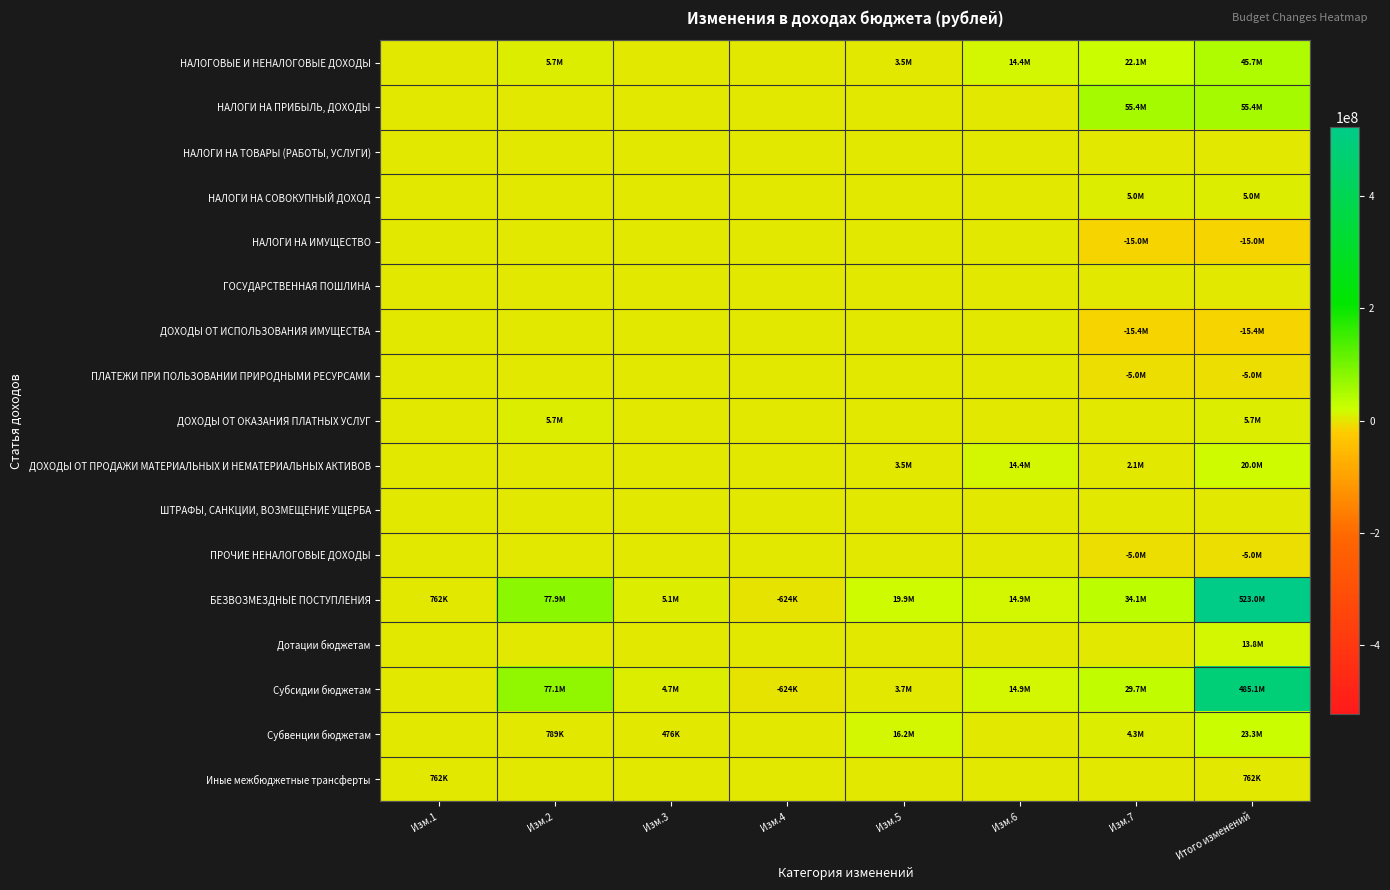

Reading left to right, what are all the values shown in this chart?

НАЛОГОВЫЕ И НЕНАЛОГОВЫЕ ДОХОДЫ: Изм.1=0	Изм.2=5652500	Изм.3=0	Изм.4=0	Изм.5=3500000	Изм.6=14400000	Изм.7=22105000	Итого изменений=45657500
НАЛОГИ НА ПРИБЫЛЬ, ДОХОДЫ: Изм.1=0	Изм.2=0	Изм.3=0	Изм.4=0	Изм.5=0	Изм.6=0	Изм.7=55410218	Итого изменений=55410218
НАЛОГИ НА ТОВАРЫ (РАБОТЫ, УСЛУГИ): Изм.1=0	Изм.2=0	Изм.3=0	Изм.4=0	Изм.5=0	Изм.6=0	Изм.7=0	Итого изменений=0
НАЛОГИ НА СОВОКУПНЫЙ ДОХОД: Изм.1=0	Изм.2=0	Изм.3=0	Изм.4=0	Изм.5=0	Изм.6=0	Изм.7=4976000	Итого изменений=4976000
НАЛОГИ НА ИМУЩЕСТВО: Изм.1=0	Изм.2=0	Изм.3=0	Изм.4=0	Изм.5=0	Изм.6=0	Изм.7=-15000000	Итого изменений=-15000000
ГОСУДАРСТВЕННАЯ ПОШЛИНА: Изм.1=0	Изм.2=0	Изм.3=0	Изм.4=0	Изм.5=0	Изм.6=0	Изм.7=0	Итого изменений=0
ДОХОДЫ ОТ ИСПОЛЬЗОВАНИЯ ИМУЩЕСТВА: Изм.1=0	Изм.2=0	Изм.3=0	Изм.4=0	Изм.5=0	Изм.6=0	Изм.7=-15380000	Итого изменений=-15380000
ПЛАТЕЖИ ПРИ ПОЛЬЗОВАНИИ ПРИРОДНЫМИ РЕСУРСАМИ: Изм.1=0	Изм.2=0	Изм.3=0	Изм.4=0	Изм.5=0	Изм.6=0	Изм.7=-5001218	Итого изменений=-5001218
ДОХОДЫ ОТ ОКАЗАНИЯ ПЛАТНЫХ УСЛУГ: Изм.1=0	Изм.2=5652500	Изм.3=0	Изм.4=0	Изм.5=0	Изм.6=0	Изм.7=0	Итого изменений=5652500
ДОХОДЫ ОТ ПРОДАЖИ МАТЕРИАЛЬНЫХ И НЕМАТЕРИАЛЬНЫХ АКТИВОВ: Изм.1=0	Изм.2=0	Изм.3=0	Изм.4=0	Изм.5=3500000	Изм.6=14400000	Изм.7=2100000	Итого изменений=20000000
ШТРАФЫ, САНКЦИИ, ВОЗМЕЩЕНИЕ УЩЕРБА: Изм.1=0	Изм.2=0	Изм.3=0	Изм.4=0	Изм.5=0	Изм.6=0	Изм.7=0	Итого изменений=0
ПРОЧИЕ НЕНАЛОГОВЫЕ ДОХОДЫ: Изм.1=0	Изм.2=0	Изм.3=0	Изм.4=0	Изм.5=0	Изм.6=0	Изм.7=-5000000	Итого изменений=-5000000
БЕЗВОЗМЕЗДНЫЕ ПОСТУПЛЕНИЯ: Изм.1=762000	Изм.2=77877461	Изм.3=5129802	Изм.4=-624142	Изм.5=19869883	Изм.6=14857659	Изм.7=34055484	Итого изменений=523041788
Дотации бюджетам: Изм.1=0	Изм.2=0	Изм.3=0	Изм.4=0	Изм.5=0	Изм.6=0	Изм.7=0	Итого изменений=13826696
Субсидии бюджетам: Изм.1=0	Изм.2=77088059	Изм.3=4653527	Изм.4=-624142	Изм.5=3705162	Изм.6=14857659	Изм.7=29747197	Итого изменений=485140462
Субвенции бюджетам: Изм.1=0	Изм.2=789401	Изм.3=476274	Изм.4=0	Изм.5=16164721	Изм.6=0	Изм.7=4308286	Итого изменений=23312629
Иные межбюджетные трансферты: Изм.1=762000	Изм.2=0	Изм.3=0	Изм.4=0	Изм.5=0	Изм.6=0	Изм.7=0	Итого изменений=762000